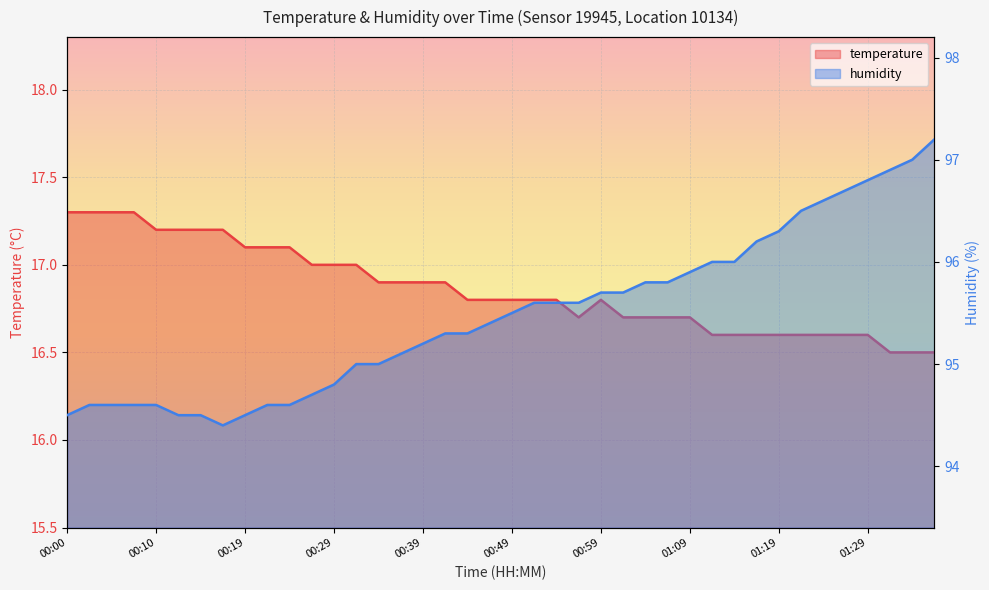

What is the approximate value of humidity at 01:04?

95.8